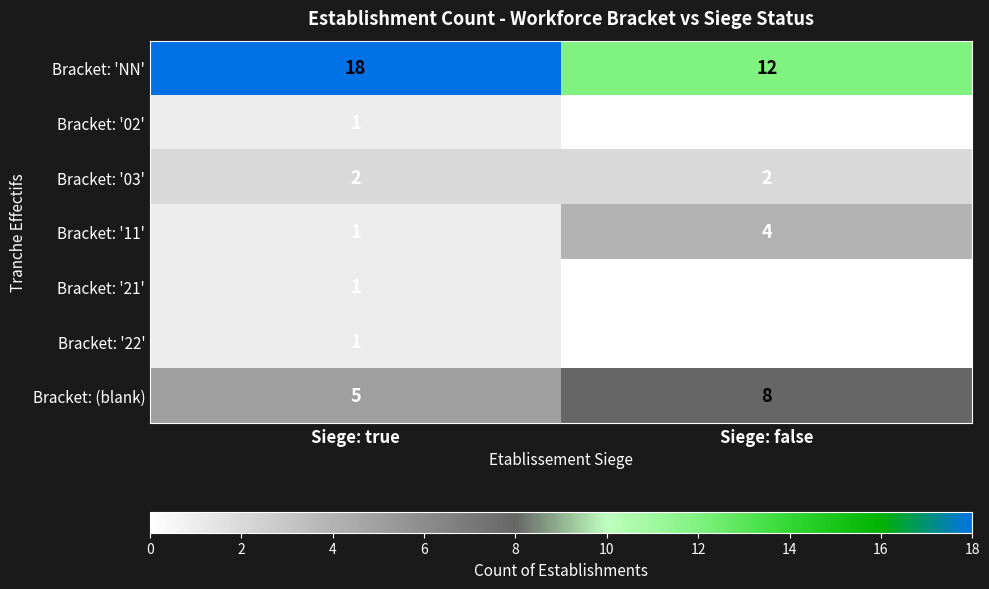

Is it true that Bracket: '11' equals 5 at Siege: false?

False